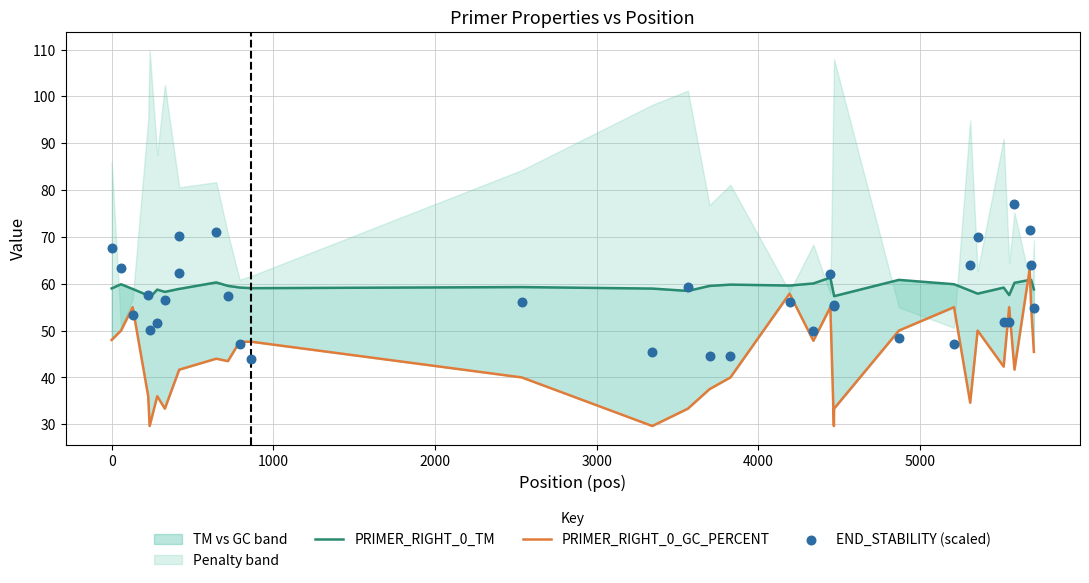

Which series reaches the minimum Y coordinate?

PRIMER_RIGHT_0_GC_PERCENT